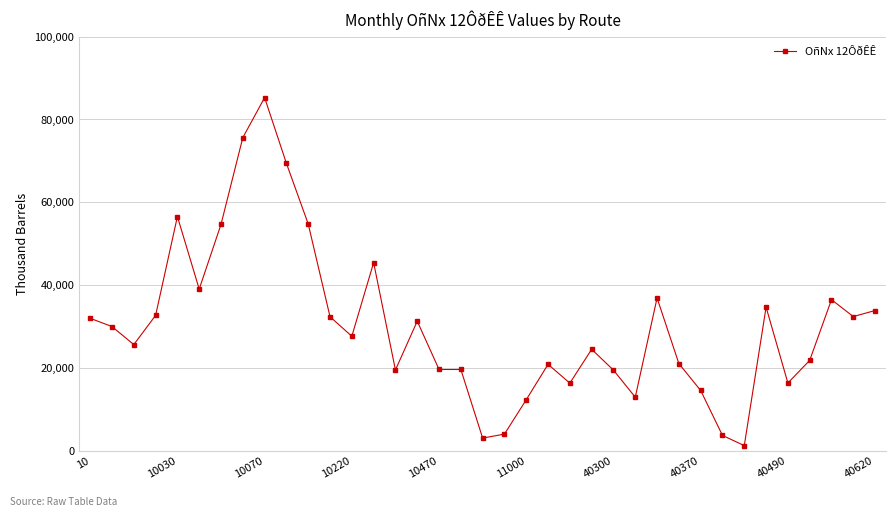

What is the sum of all values?

1118963